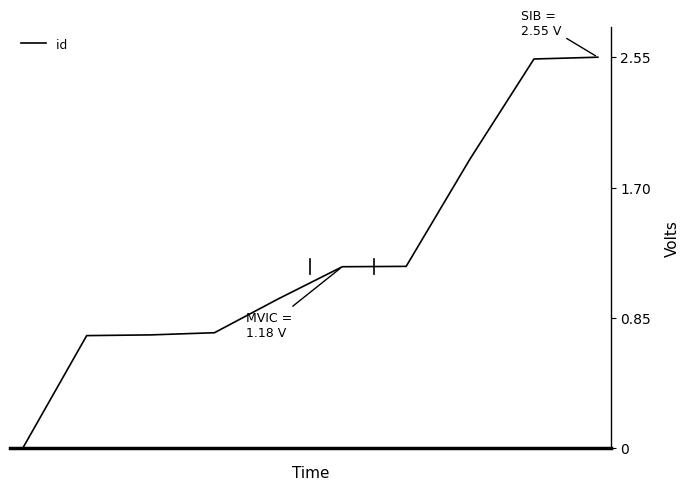

What is the value of the 6th point from the left?

1.2